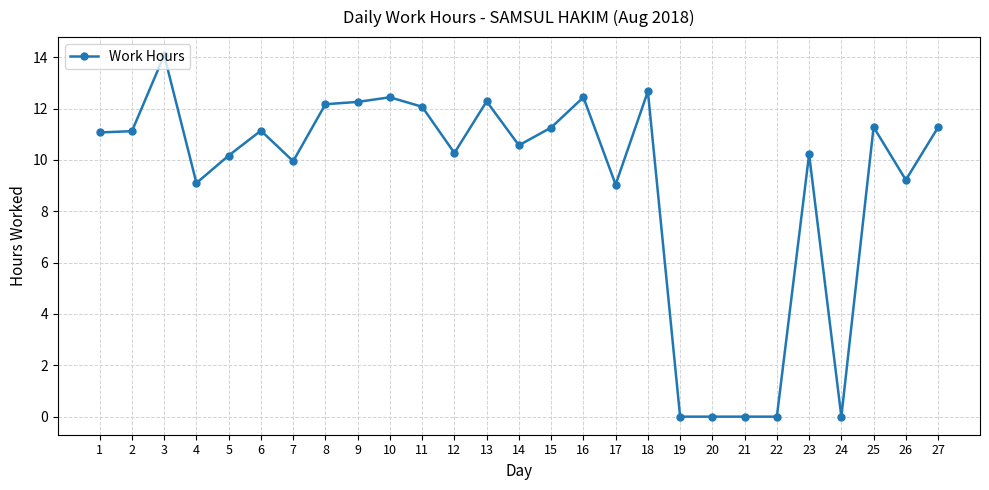

At which category does the chart reach its peak across all series?

3